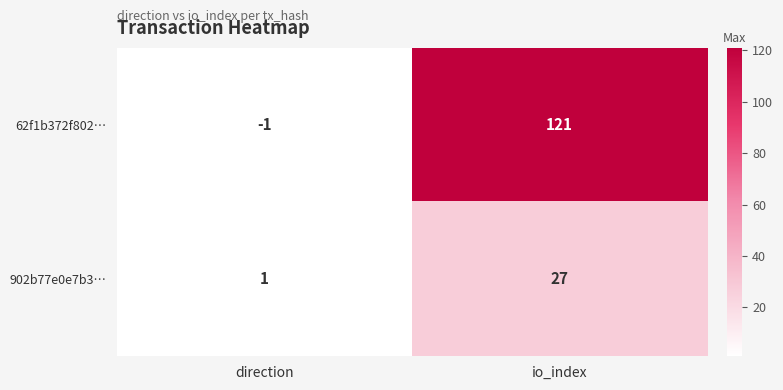

Which series has the largest range (max minus min)?

62f1b372f802…